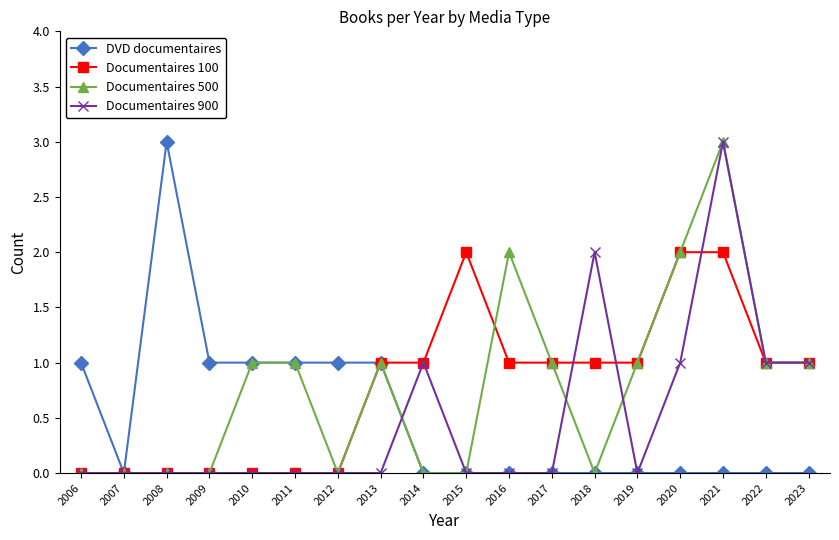

Reading left to right, what are all the values shown in this chart?

DVD documentaires: 1	0	3	1	1	1	1	1	0	0	0	0	0	0	0	0	0	0
Documentaires 100: 0	0	0	0	0	0	0	1	1	2	1	1	1	1	2	2	1	1
Documentaires 500: 0	0	0	0	1	1	0	1	0	0	2	1	0	1	2	3	1	1
Documentaires 900: 0	0	0	0	0	0	0	0	1	0	0	0	2	0	1	3	1	1